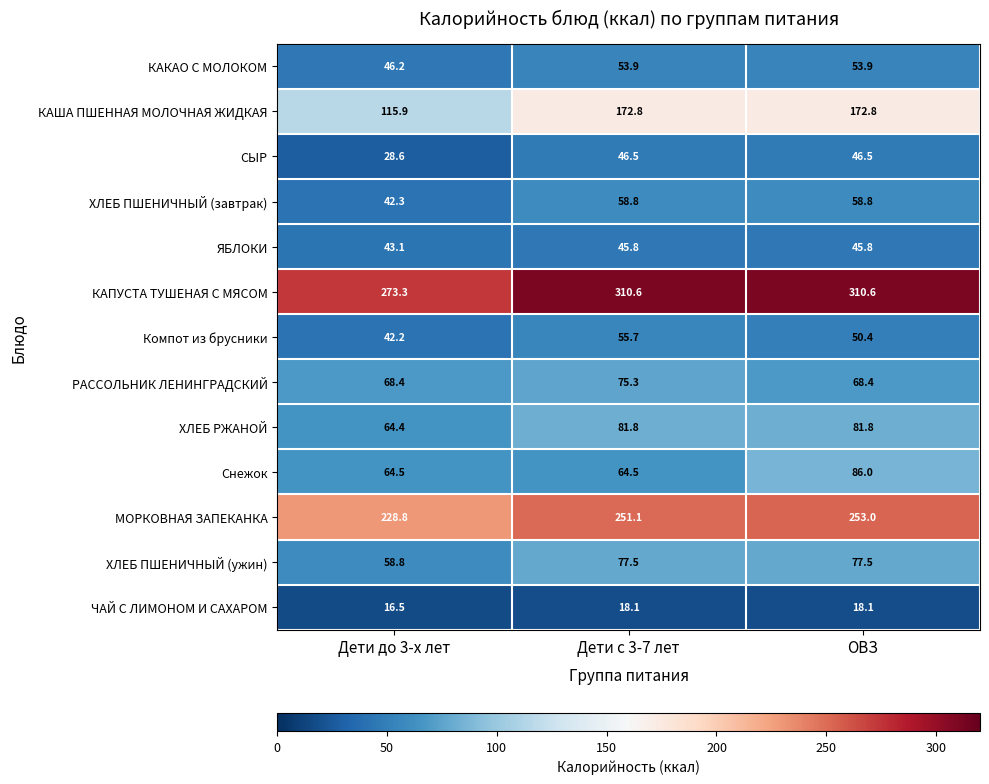

Which series changed the most between Дети с 3-7 лет and ОВЗ?

Снежок